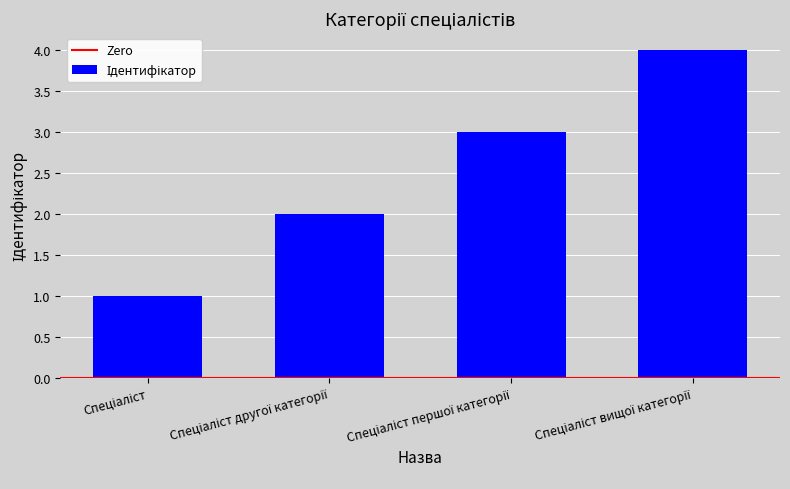

What is the difference between the maximum and minimum values?

3